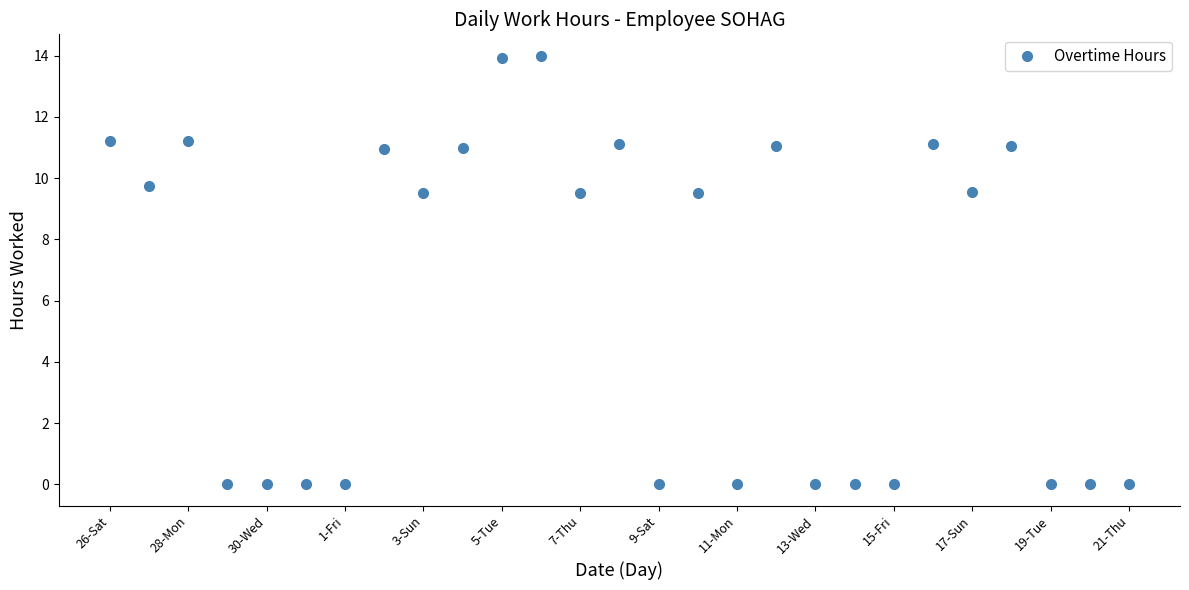

How many distinct data groups are displayed?

1